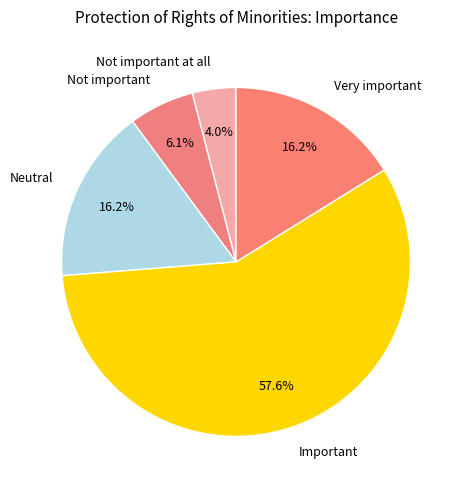

How many slices are in this pie chart?

5